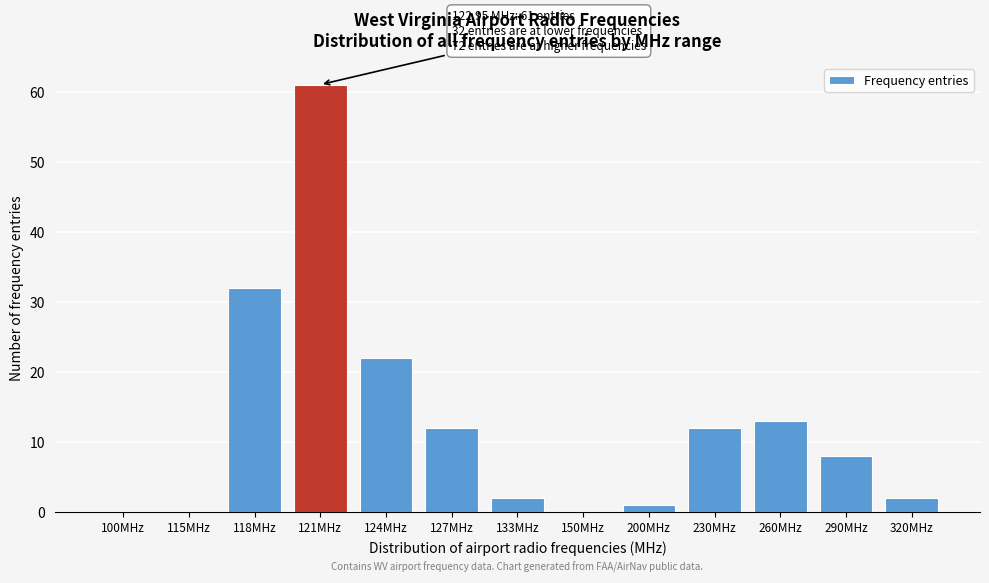

Reading left to right, what are all the values shown in this chart?

100MHz=0	115MHz=0	118MHz=32	121MHz=61	124MHz=22	127MHz=12	133MHz=2	150MHz=0	200MHz=1	230MHz=12	260MHz=13	290MHz=8	320MHz=2